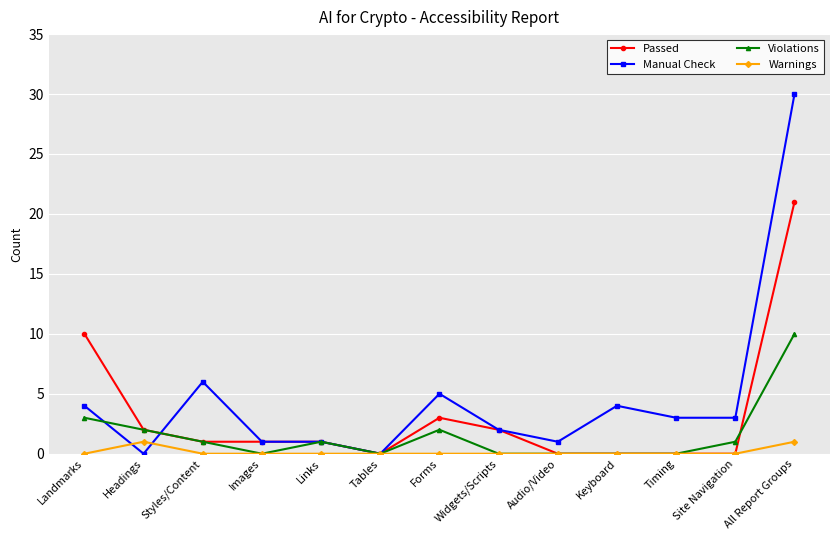

At which category does Manual Check reach its first local valley?

Headings